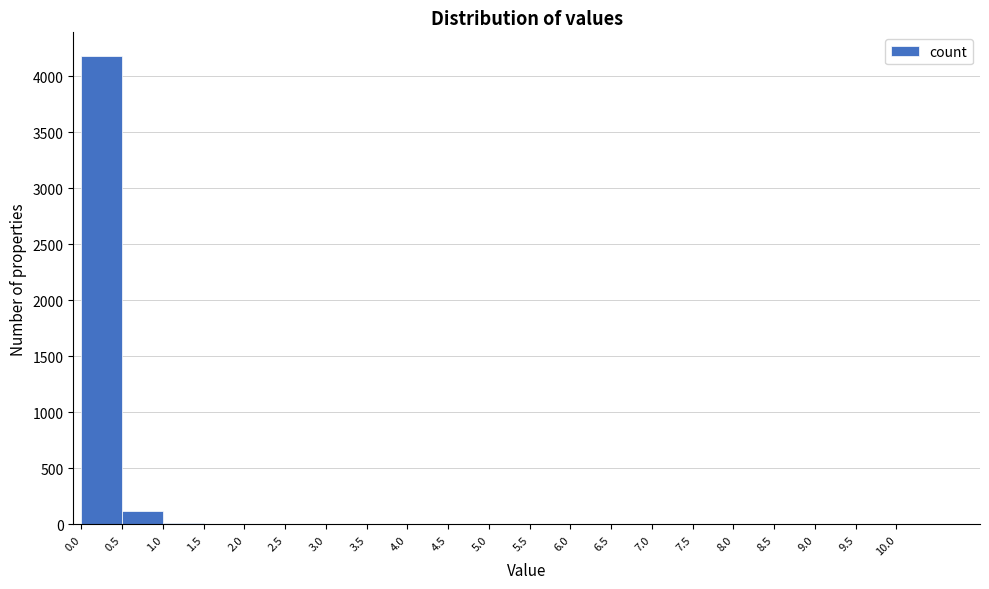

Reading left to right, transcribe this chart: for each bar, give the range it covers on the x-axis and its height. The values are not printed on the chart, so give them approximately, as read against the axis.

0.0 to 0.5: 4200
0.5 to 1.0: 100
1.0 to 1.5: under 50
1.5 to 2.0: under 50
2.0 to 2.5: 0
2.5 to 3.0: 0
3.0 to 3.5: under 50
3.5 to 4.0: 0
4.0 to 4.5: 0
4.5 to 5.0: 0
5.0 to 5.5: 0
5.5 to 6.0: 0
6.0 to 6.5: 0
6.5 to 7.0: 0
7.0 to 7.5: 0
7.5 to 8.0: 0
8.0 to 8.5: 0
8.5 to 9.0: 0
9.0 to 9.5: 0
9.5 to 10.0: 0
10.0 to 10.5: 0